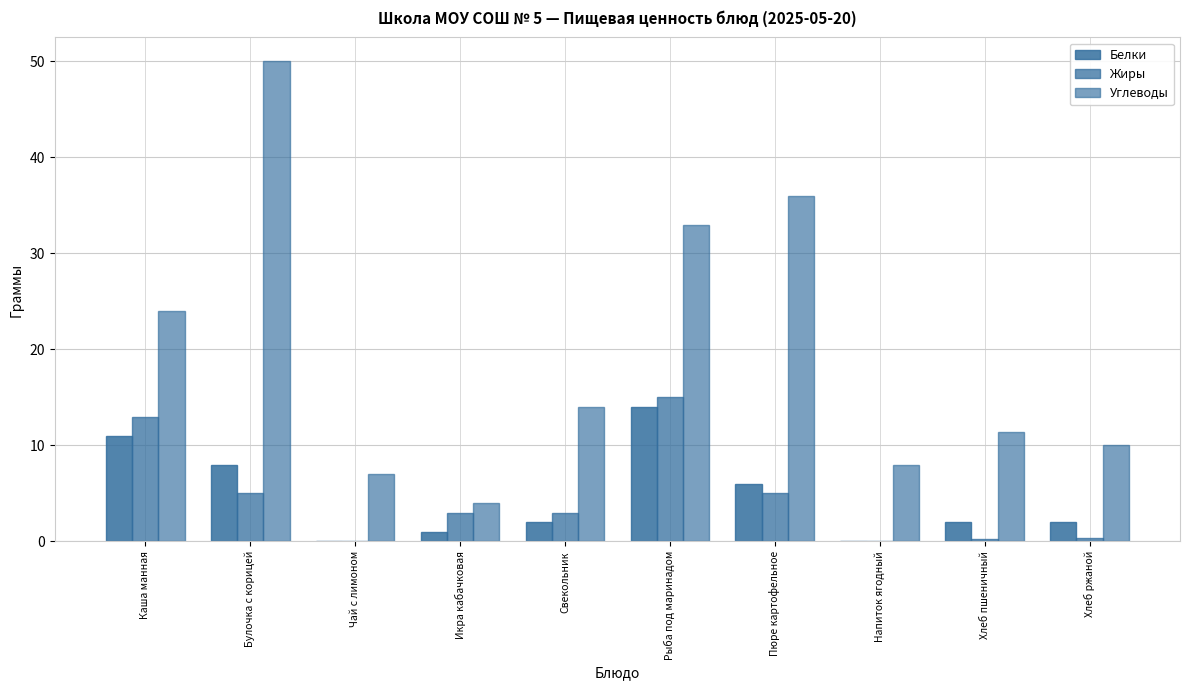

What is the sum of the Углеводы values at Каша манная and Булочка с корицей?

74.0